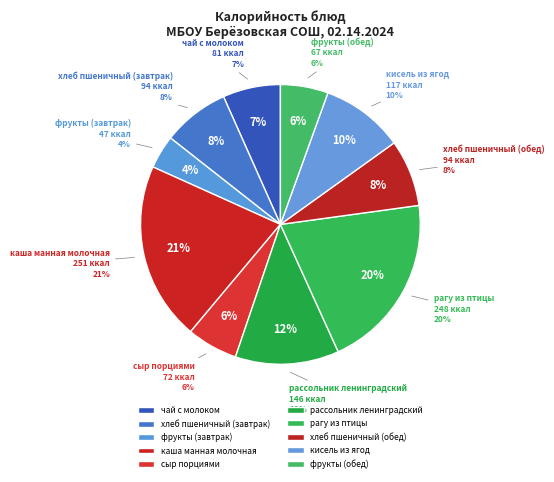

What is the ratio of the value at хлеб пшеничный (обед) to the value at хлеб пшеничный (завтрак)?

1.0